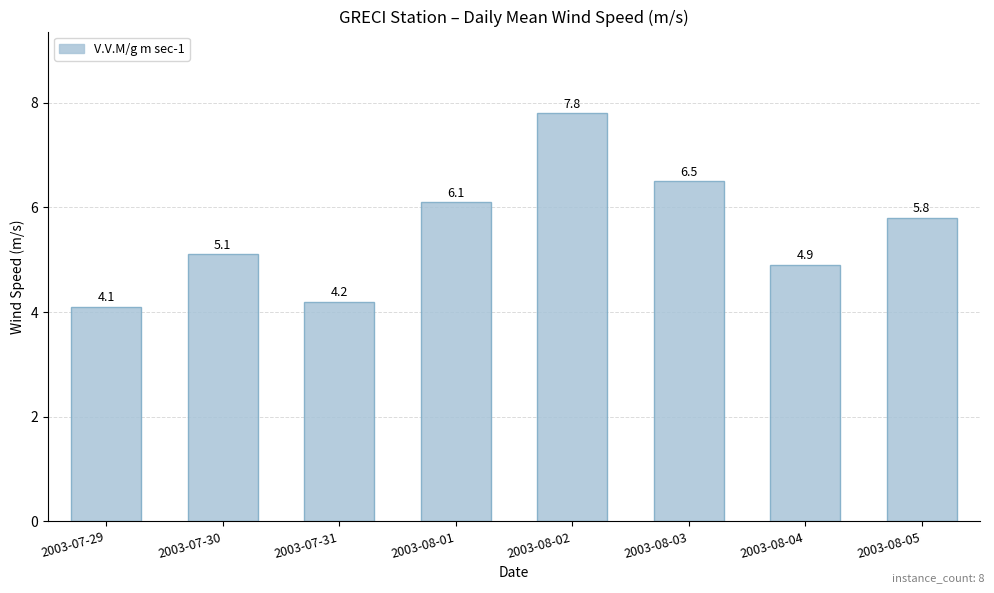

What is the sum of all values?

44.5